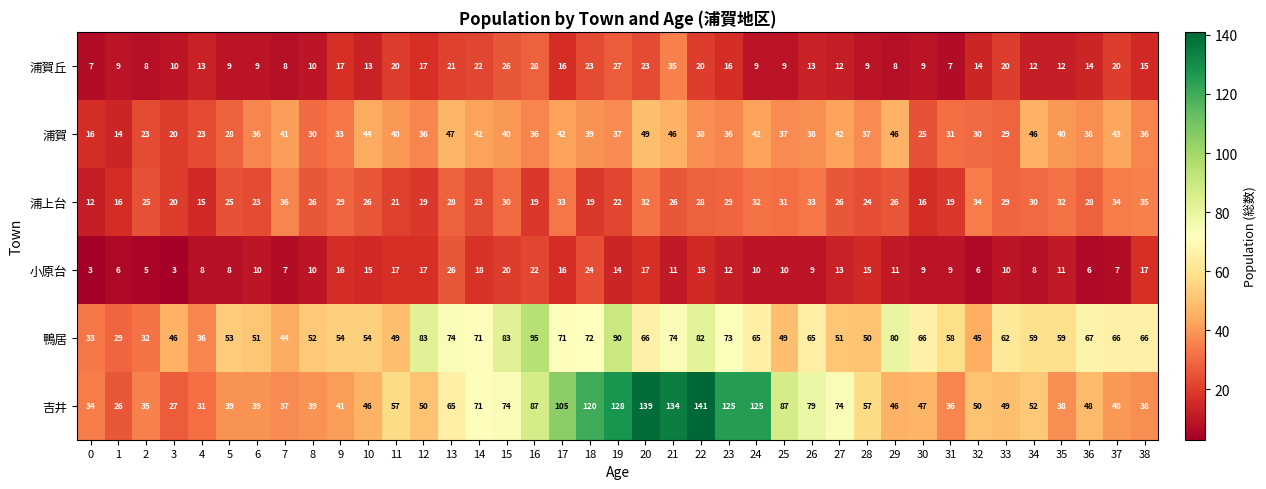

Which series has the largest total across all categories?

吉井